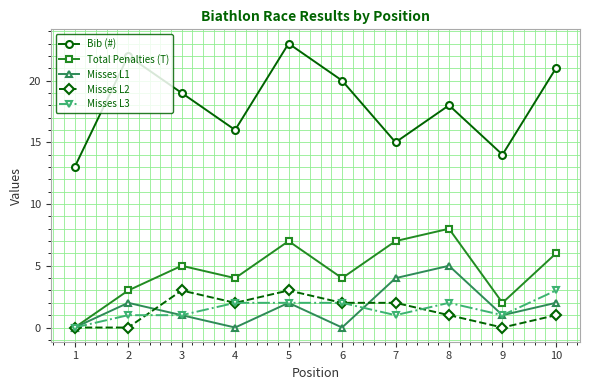

What is the value of the Misses L3 point at the 7th from the left?

1